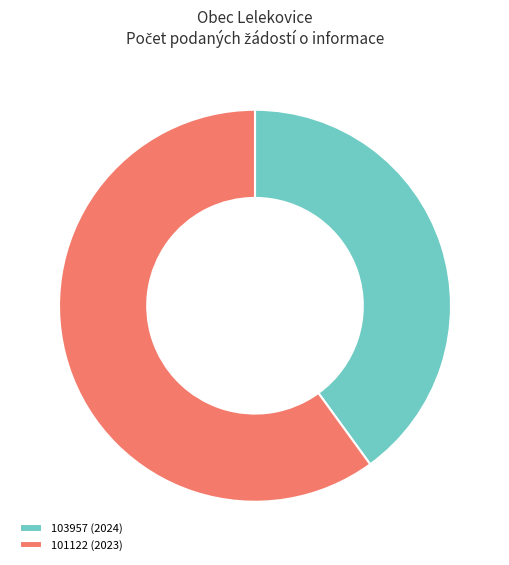

Combined, do 103957 (2024) and 101122 (2023) account for over 50%?

Yes